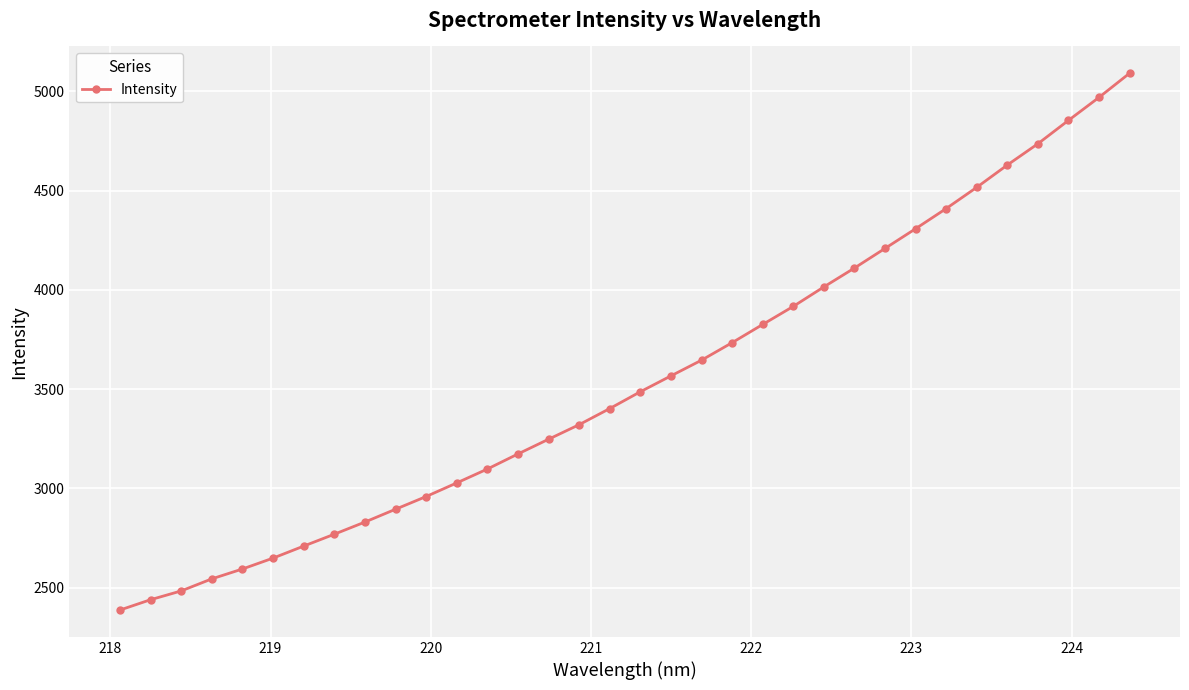

What is the value of the 31st point from the left?

4736.1